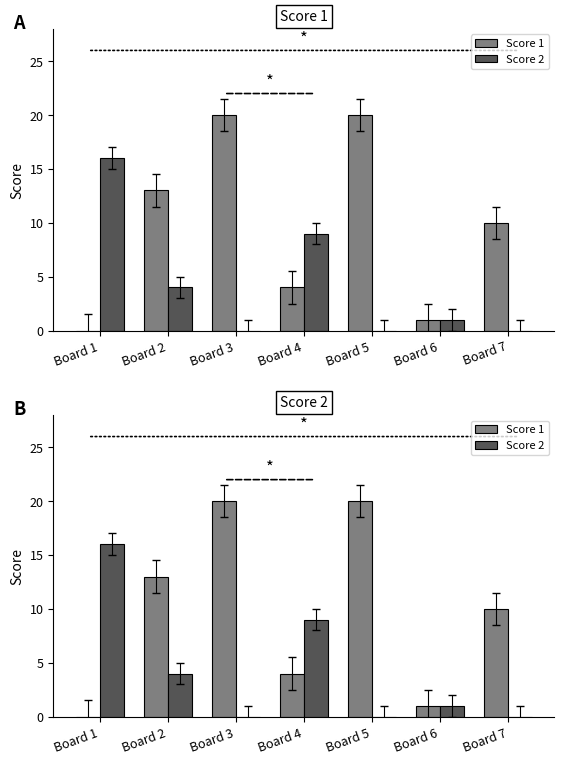

What is the difference between the maximum and minimum values in the Score 1 series?

20